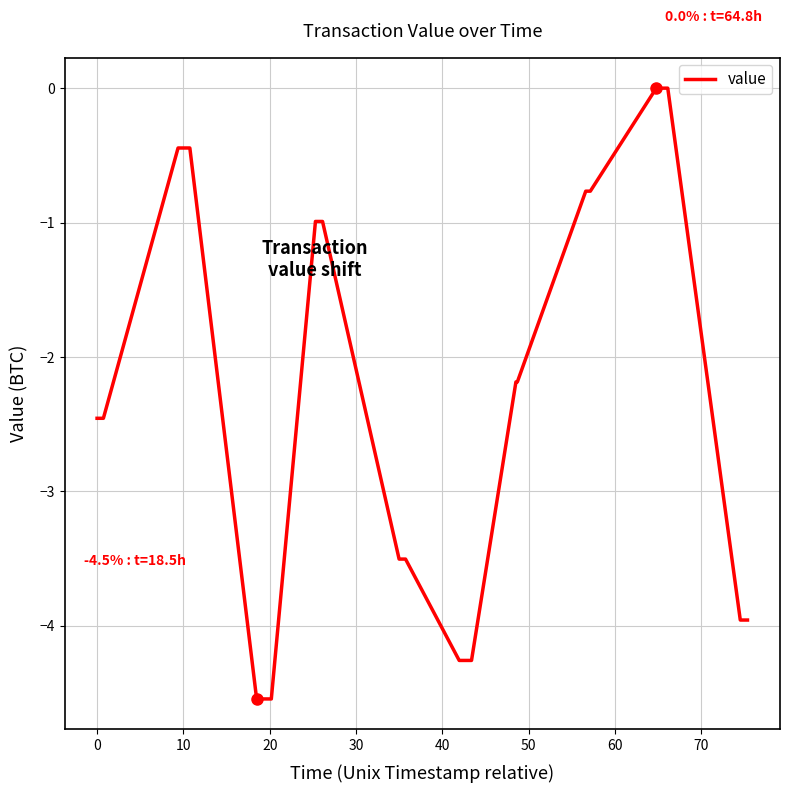

What is the smallest value displayed?

-4.5